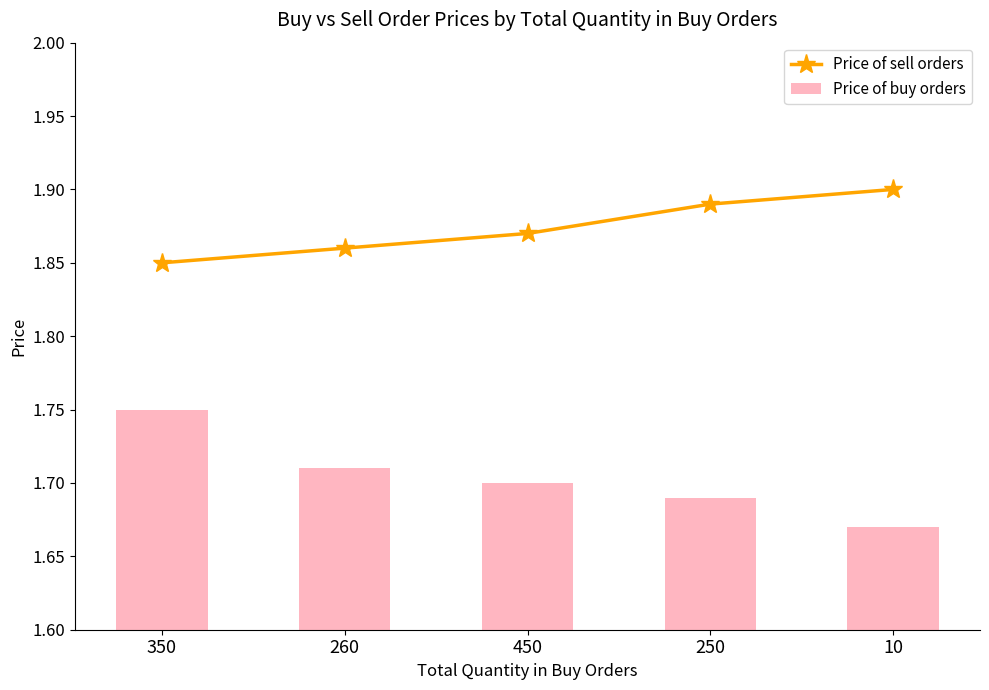

What are all the series names shown in the legend?

Price of sell orders, Price of buy orders